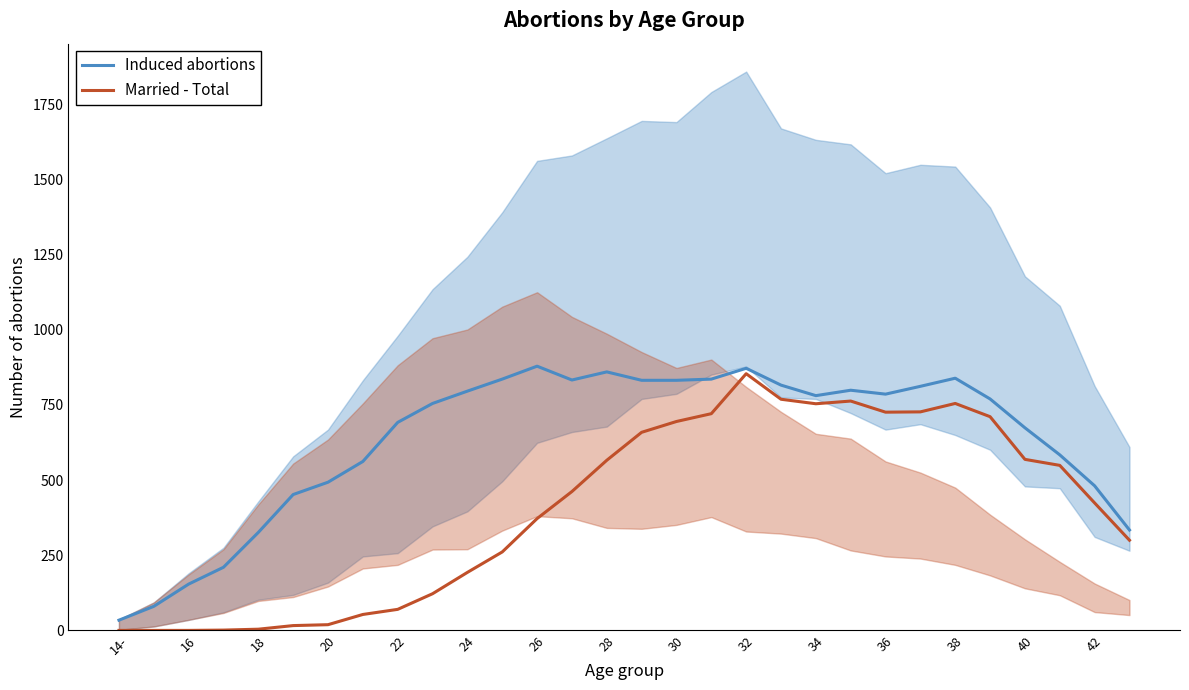

Is the value of Married - Total at 16 greater than the value of Induced abortions at 30?

No